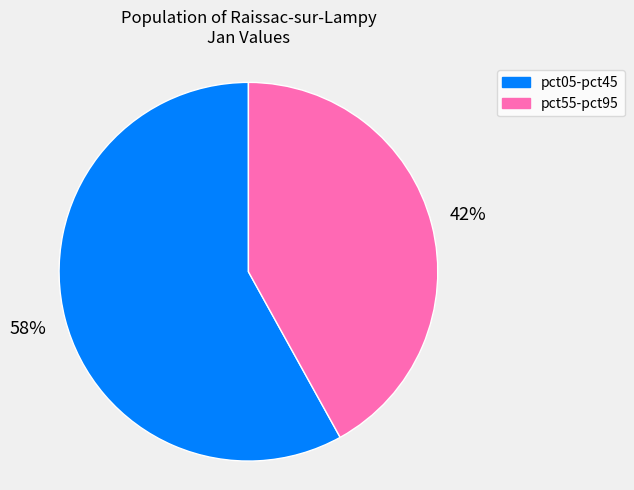

The pct05-pct45 slice represents 43% of the pie. True or false?

False